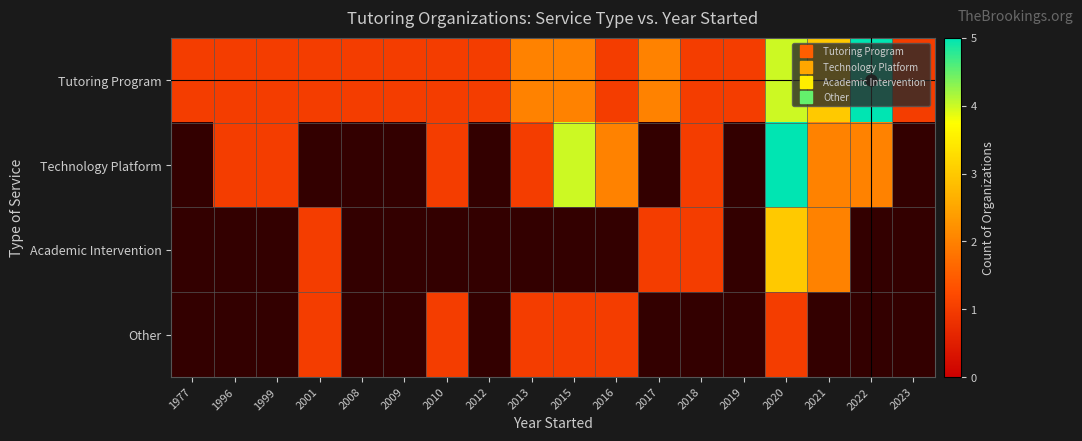

Which series changed the most between 2013 and 2019?

Tutoring Program